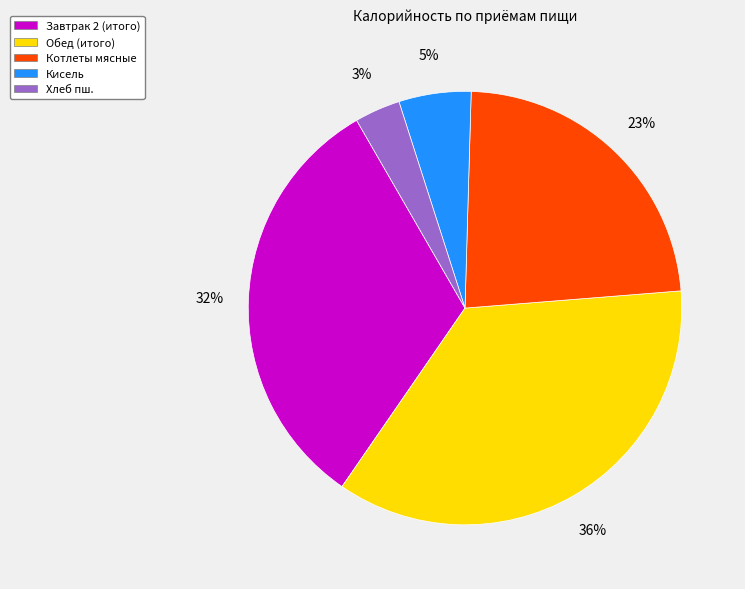

Which has a higher value, Обед (итого) or Завтрак 2 (итого)?

Обед (итого)